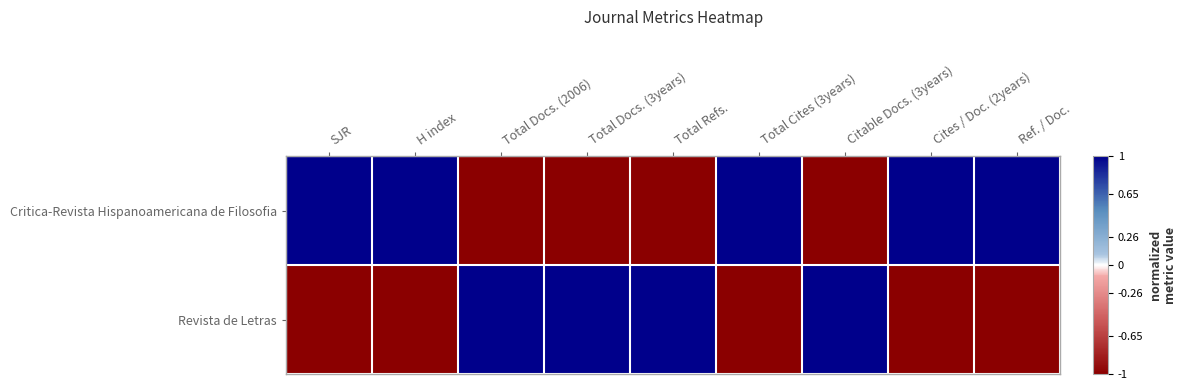

What is the minimum value shown in the chart?

-1